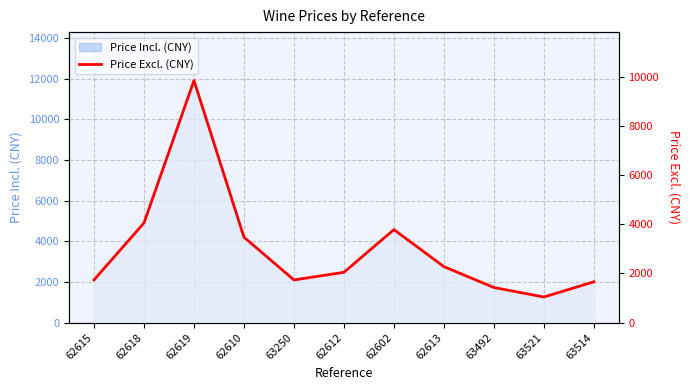

Reading left to right, extract all data points from this chart.

1736.6	4052.2	9841.0	3473.3	1736.6	2045.4	3782.0	2276.9	1427.9	1042.0	1659.5